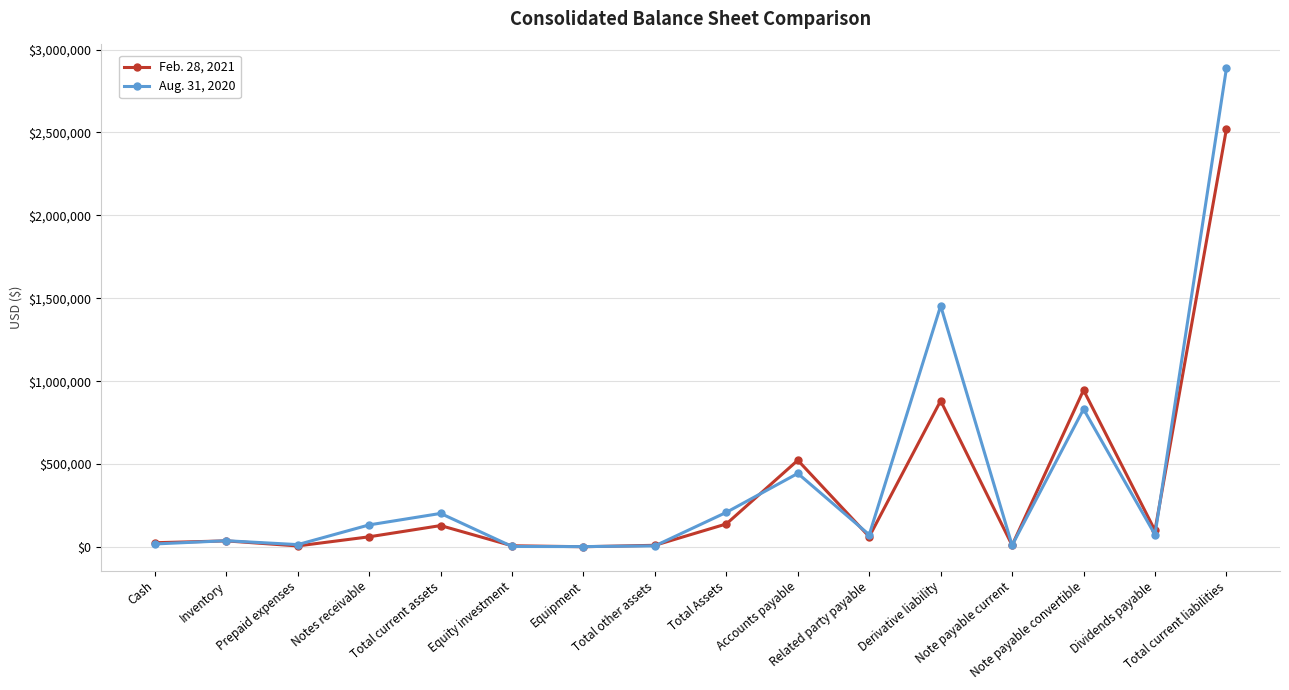

Is the value of Aug. 31, 2020 at Cash greater than the value of Feb. 28, 2021 at Accounts payable?

No